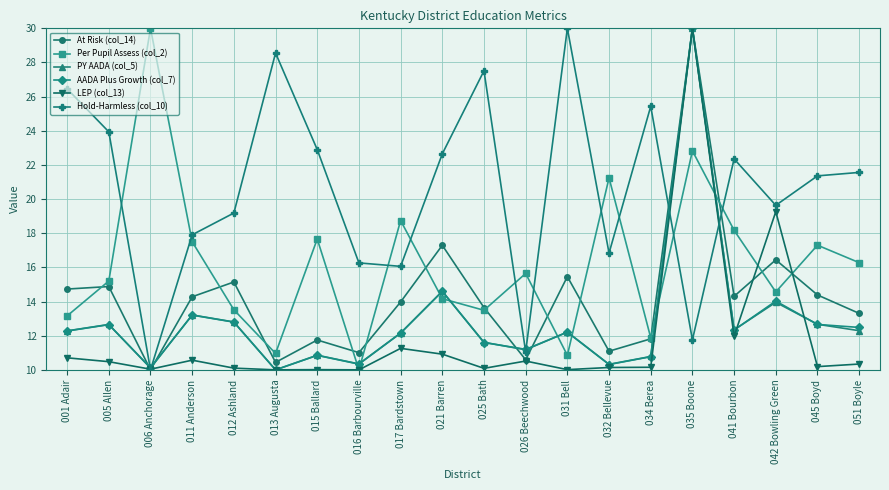

What is the smallest value displayed?

10.0